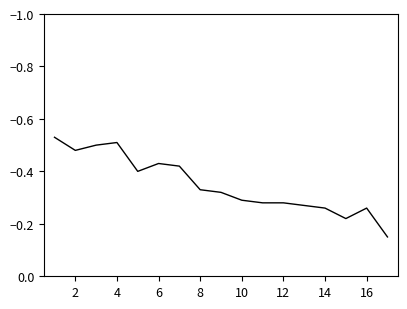

What is the minimum value shown in the chart?

-0.5